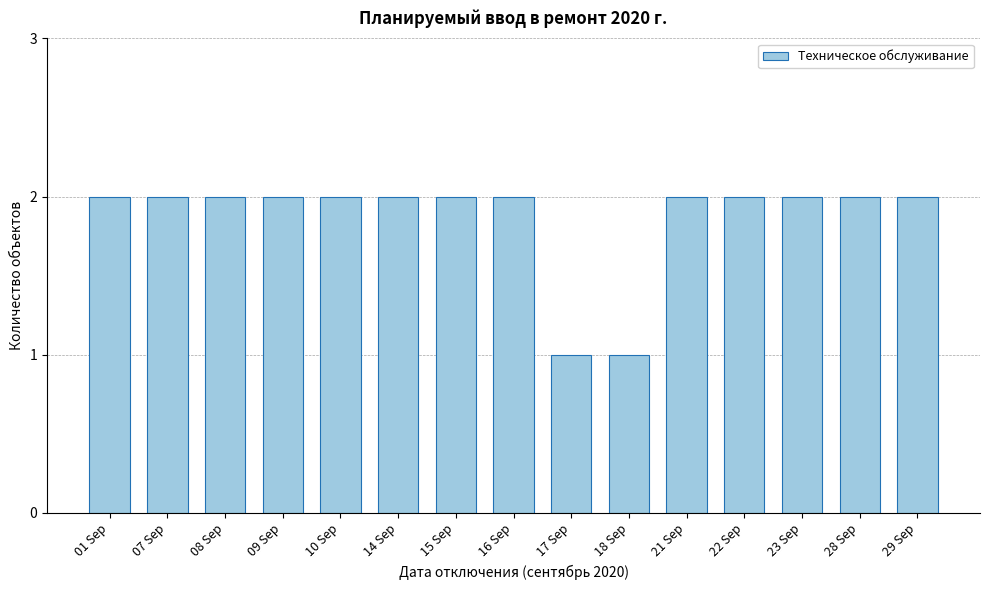

Reading left to right, transcribe all the data shown in this chart.

01 Sep=2	07 Sep=2	08 Sep=2	09 Sep=2	10 Sep=2	14 Sep=2	15 Sep=2	16 Sep=2	17 Sep=1	18 Sep=1	21 Sep=2	22 Sep=2	23 Sep=2	28 Sep=2	29 Sep=2